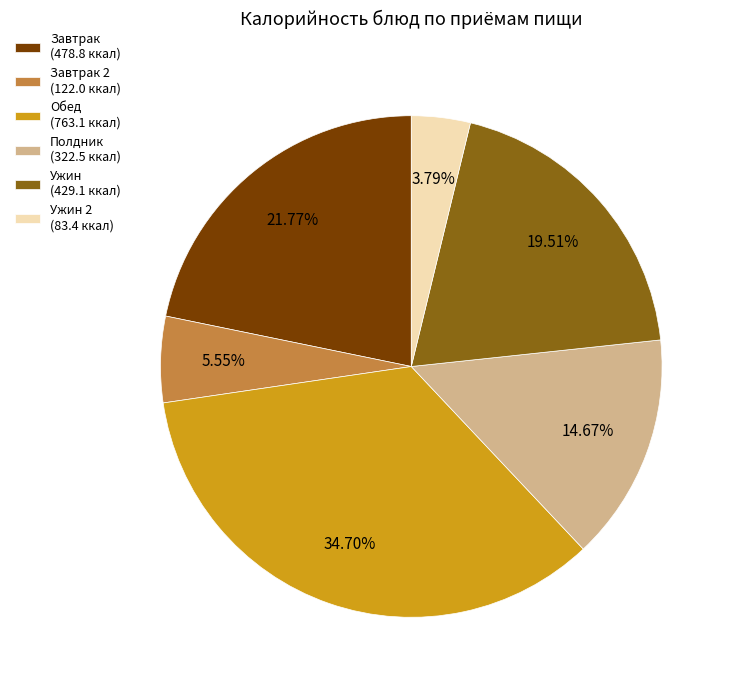

Combined, do Ужин (429.1 ккал) and Завтрак (478.8 ккал) account for over 50%?

No